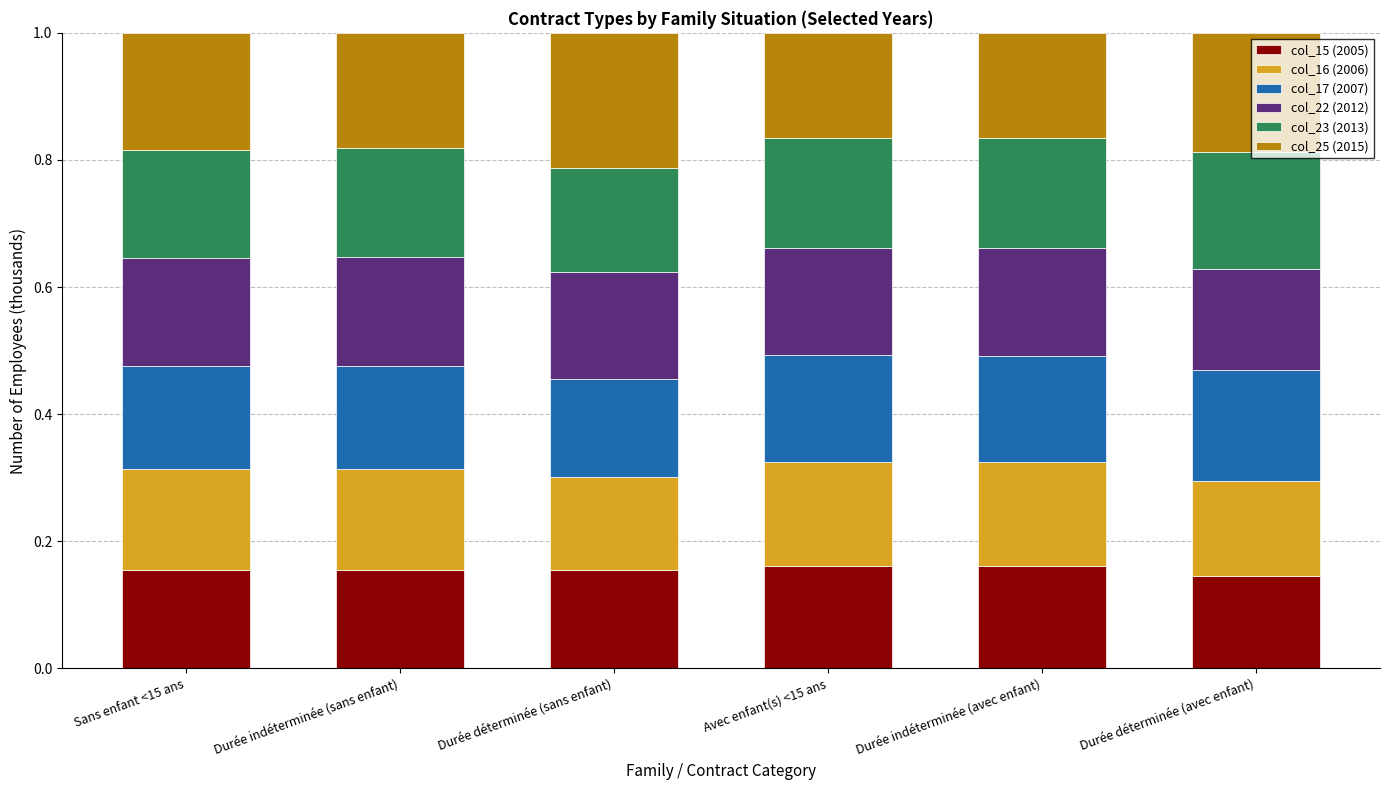

What are all the series names shown in the legend?

col_15 (2005), col_16 (2006), col_17 (2007), col_22 (2012), col_23 (2013), col_25 (2015)